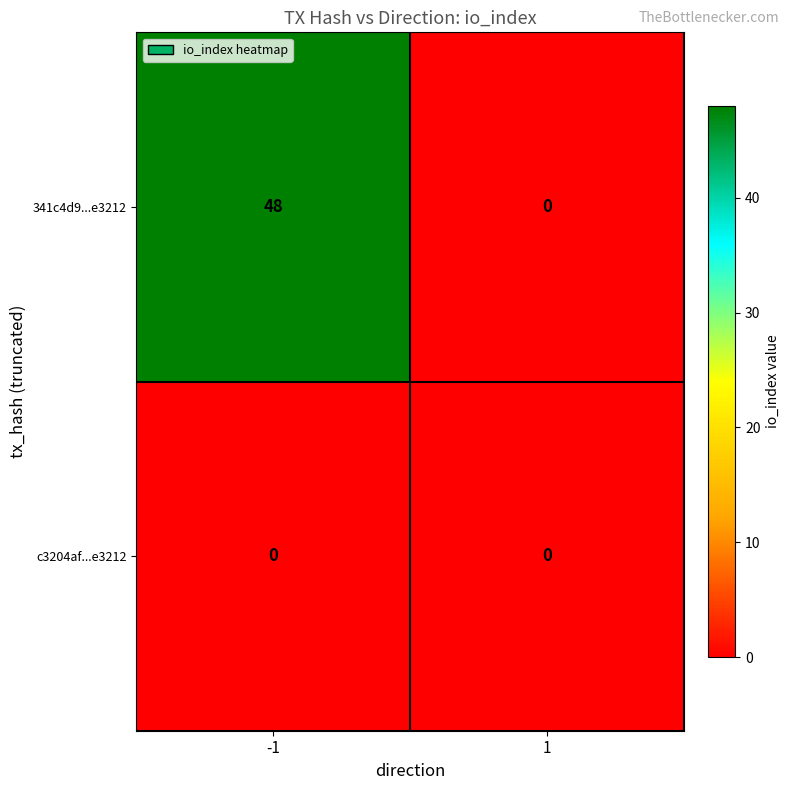

What is the spread (max minus min) of values at -1?

48